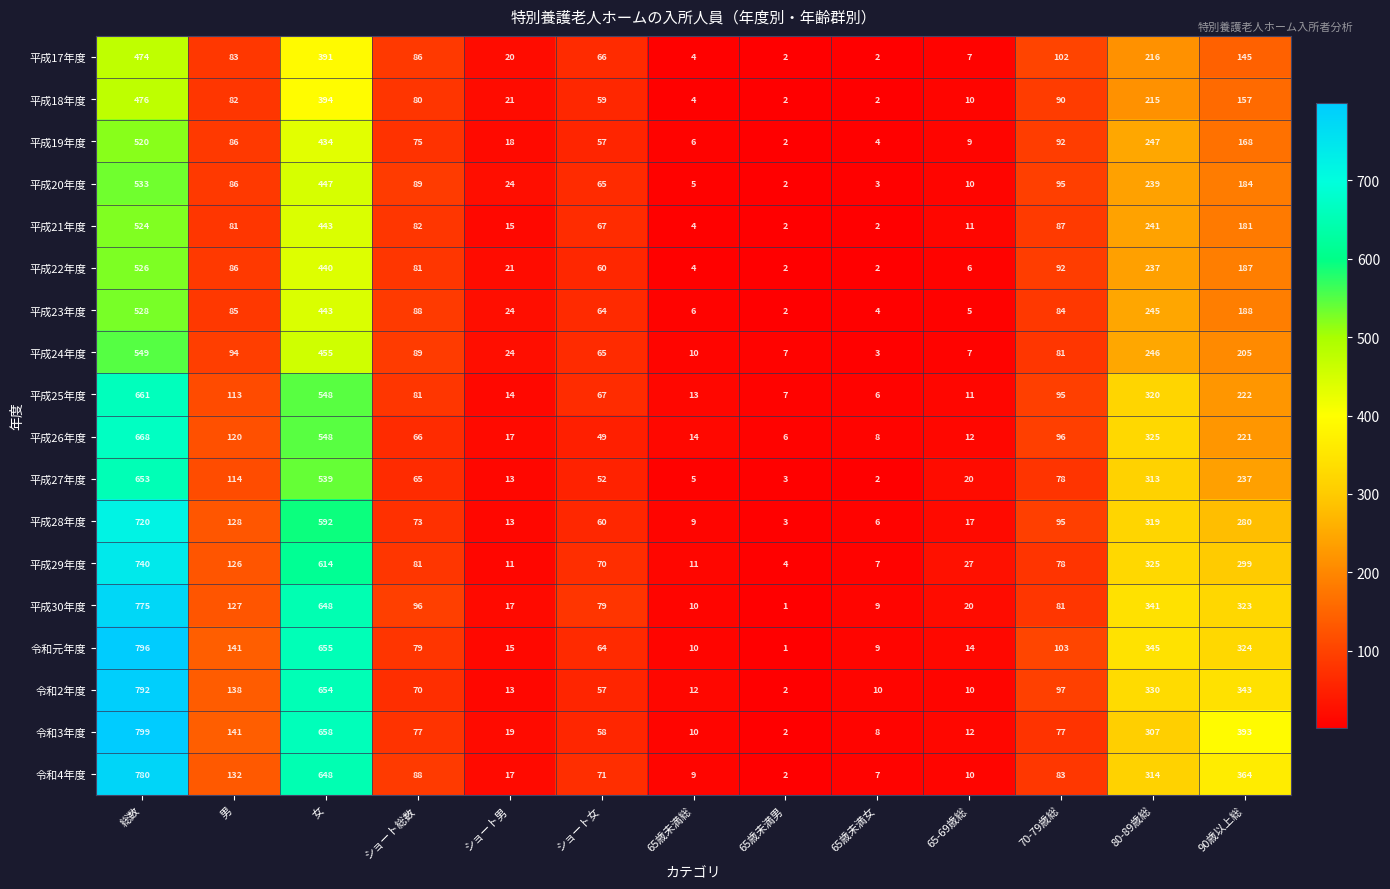

Where does the 平成17年度 series first go above 83?

総数